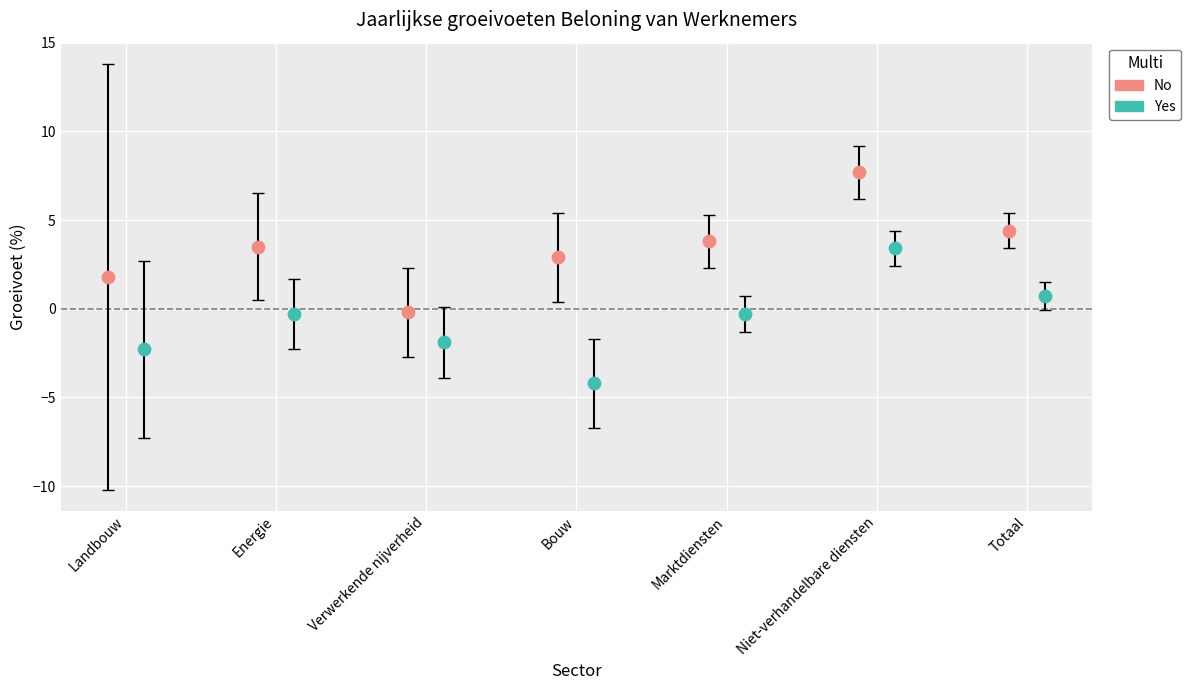

Which series reaches the minimum Y coordinate?

Yes